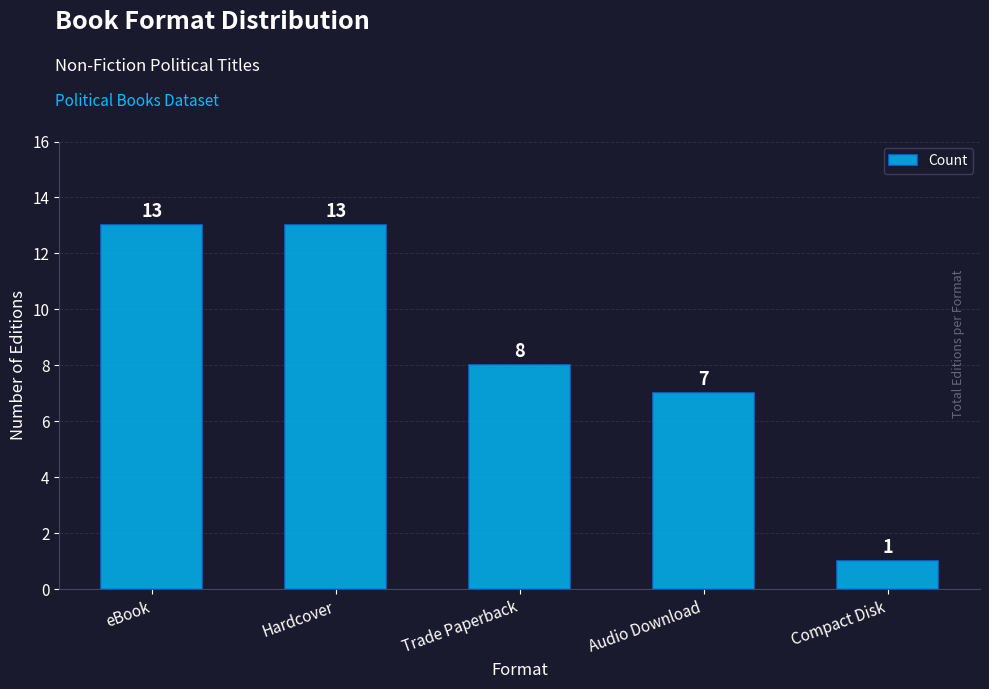

Reading left to right, list all the values displayed in this chart.

eBook=13	Hardcover=13	Trade Paperback=8	Audio Download=7	Compact Disk=1